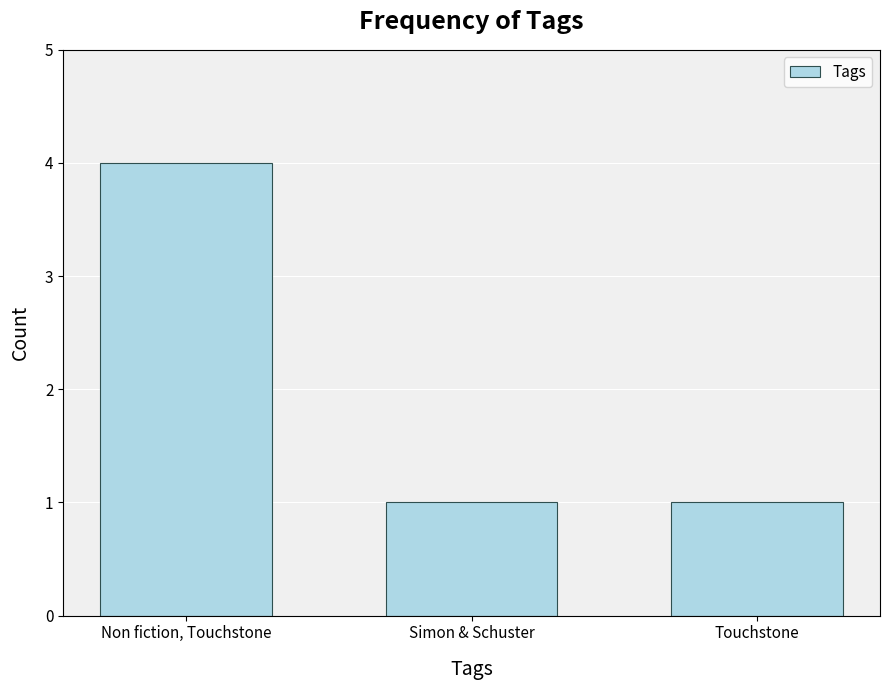

What value does the data have at Non fiction, Touchstone?

4